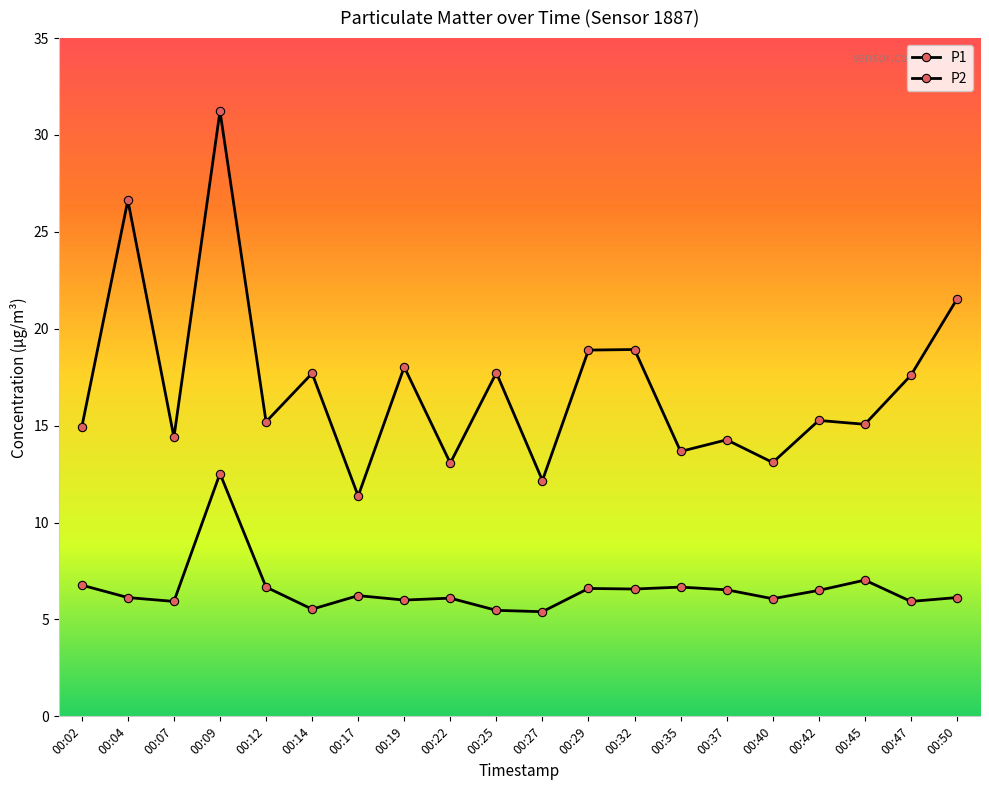

How many lines are shown in the chart?

2